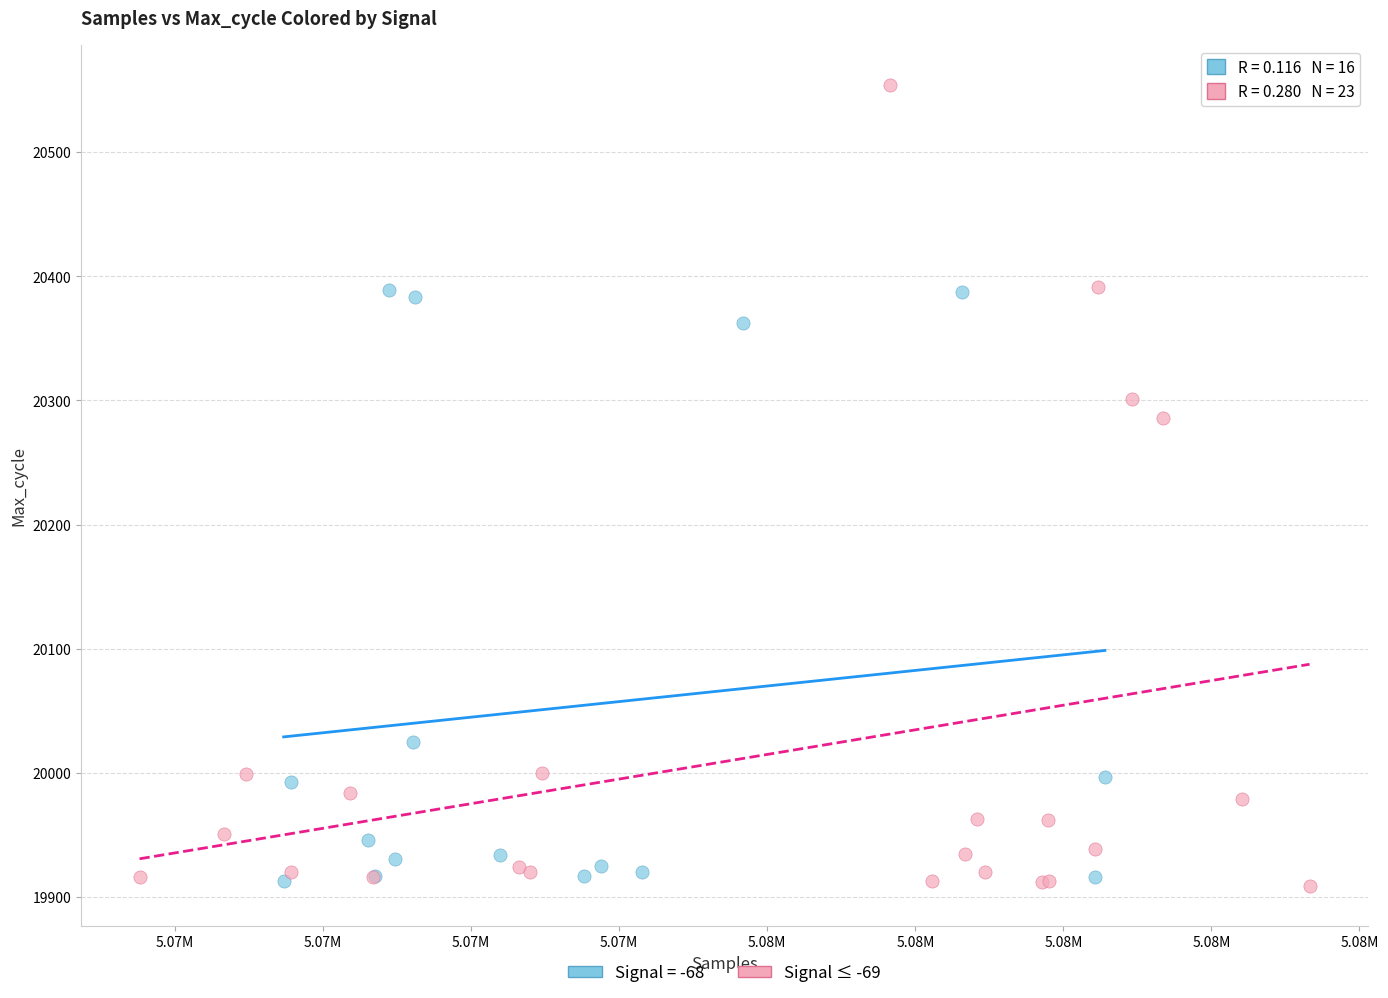

Which series has the largest Y range (max minus min)?

Signal ≤ -69